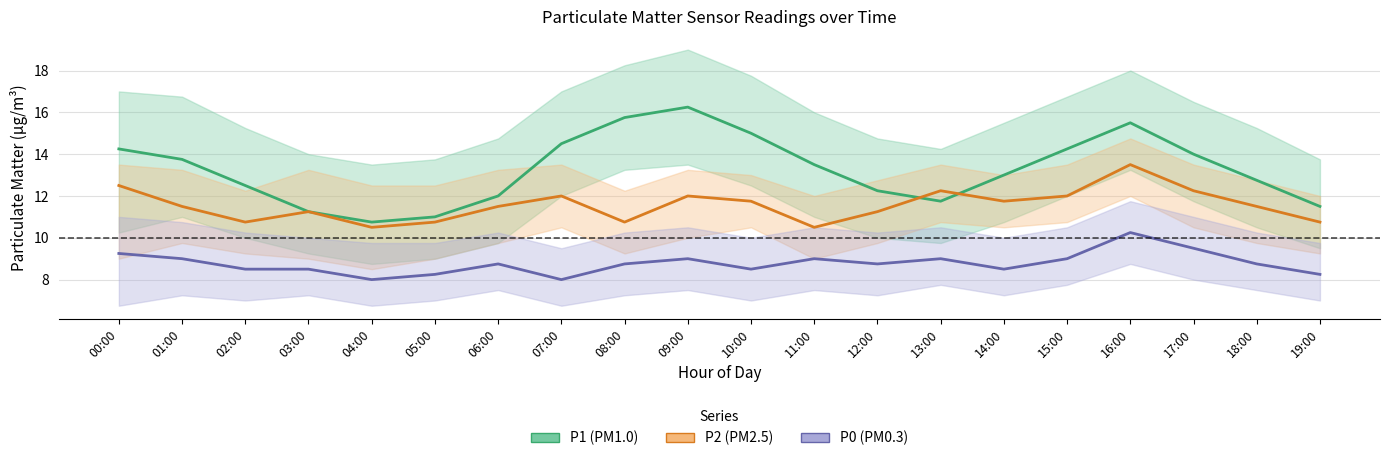

What value does the P2 series have at 00:00?

12.5